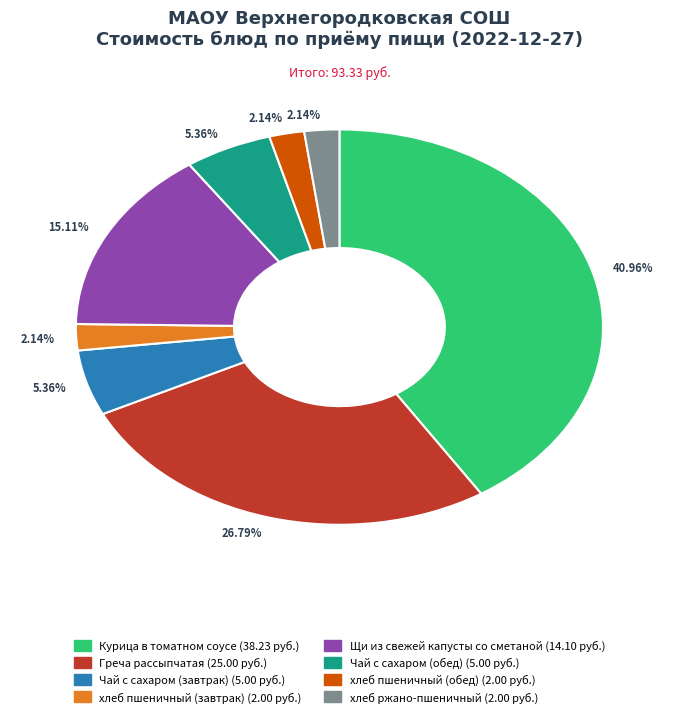

Does any single category account for the majority?

No